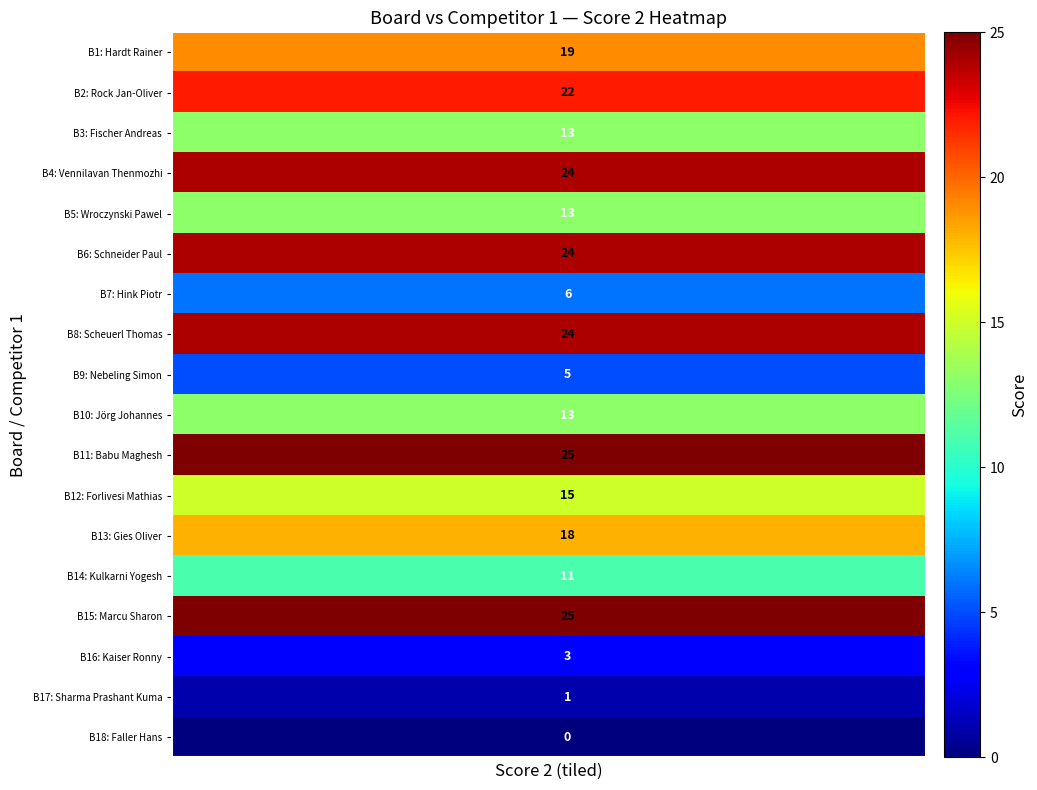

At how many categories does at least one series exceed 9?

20